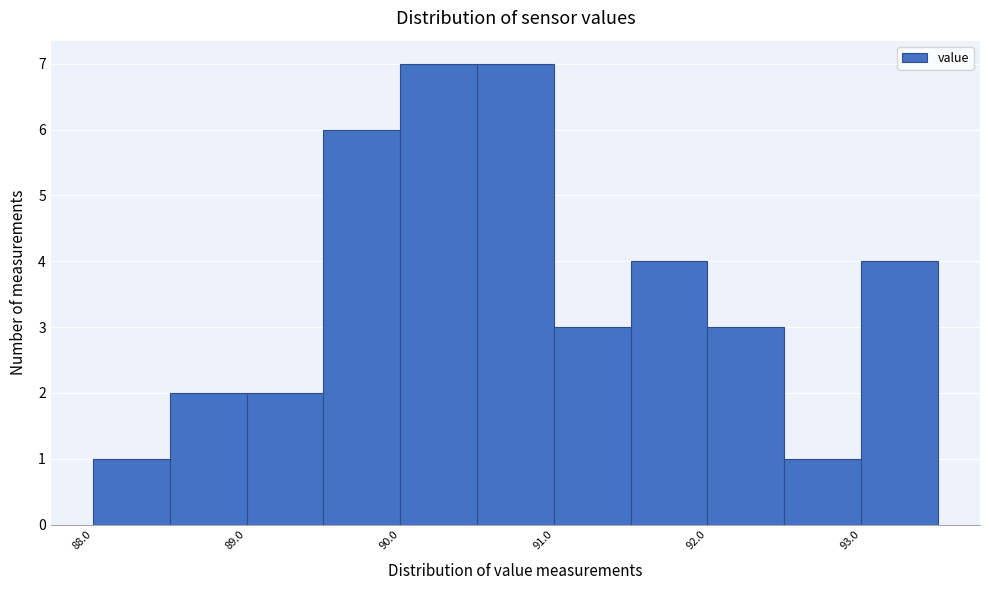

How tall is the bar that spans 90.0 to 90.5 on the x-axis? The values are not printed on the chart, so give them approximately, as read against the axis.

7